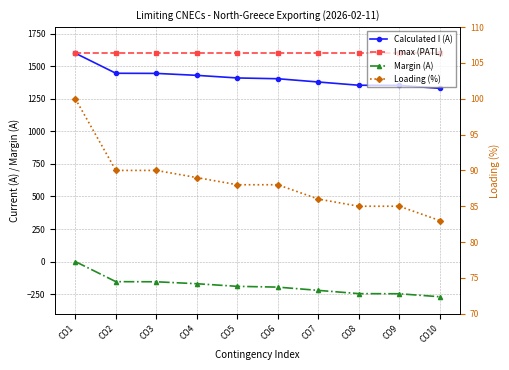

Which category has the highest value in the Calculated I (A) series?

CO1